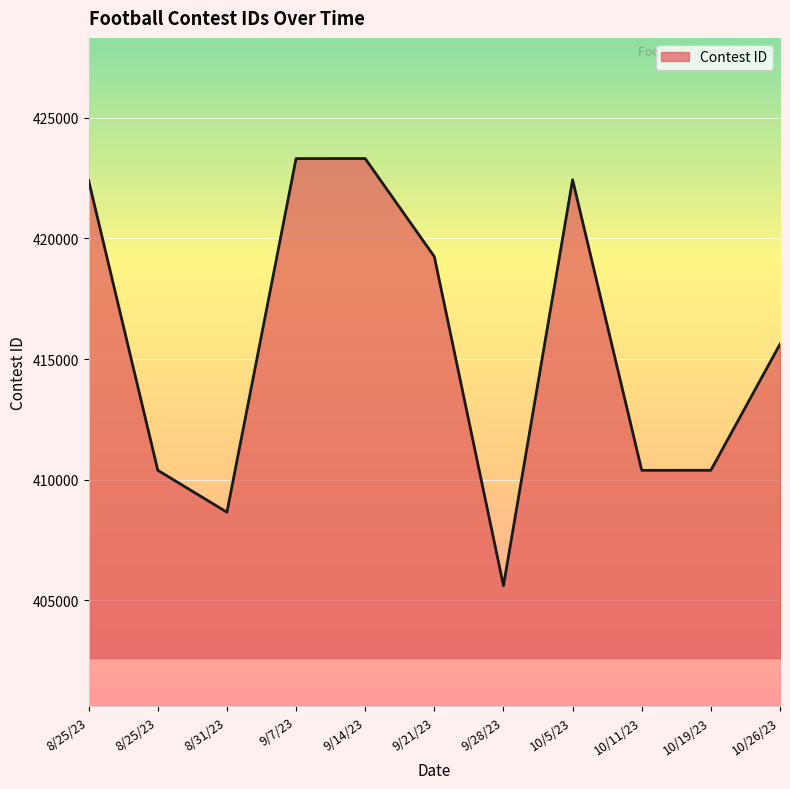

Between 10/5/23 and 8/25/23, which is larger?

10/5/23